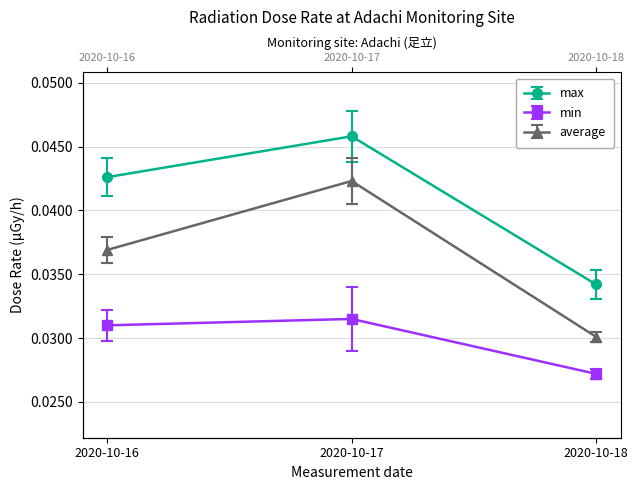

Reading right to left, list all the values displayed in this chart.

max: 2020-10-18=0.0	2020-10-17=0.0	2020-10-16=0.0
min: 2020-10-18=0.0	2020-10-17=0.0	2020-10-16=0.0
average: 2020-10-18=0.0	2020-10-17=0.0	2020-10-16=0.0